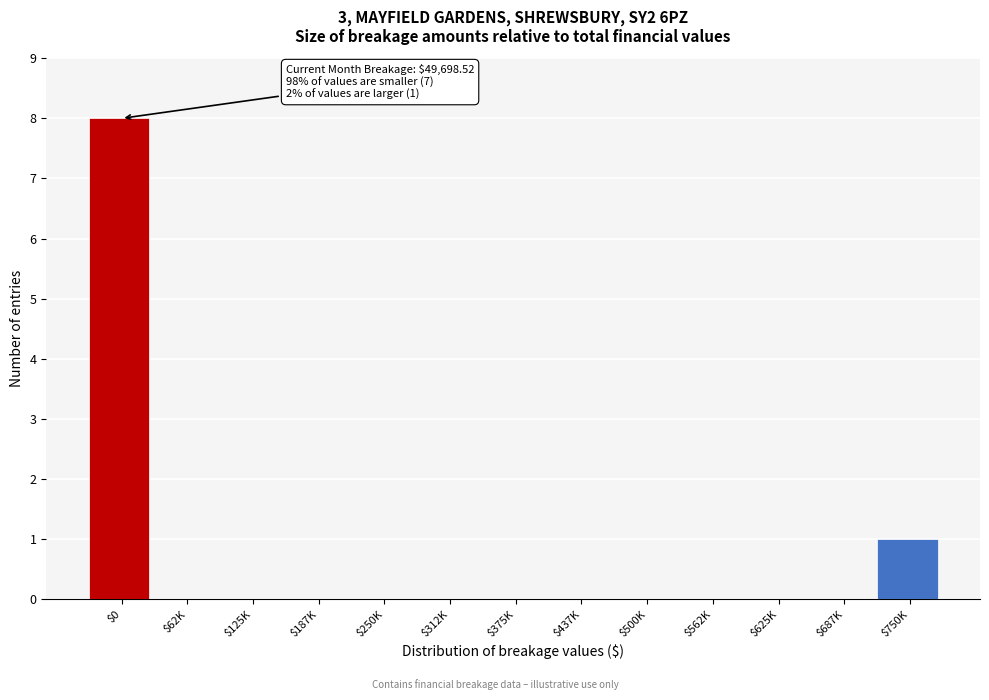

What is the sum of all values?

9